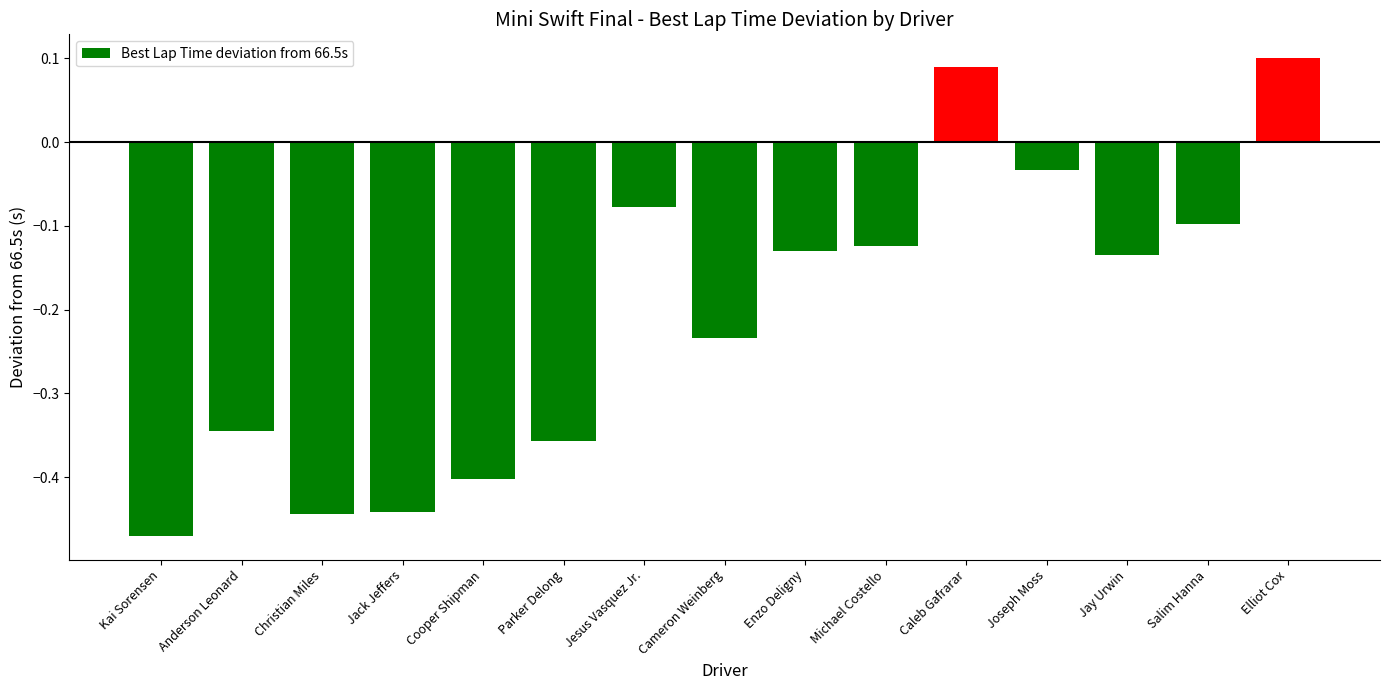

Count the number of values greater than 0.

2